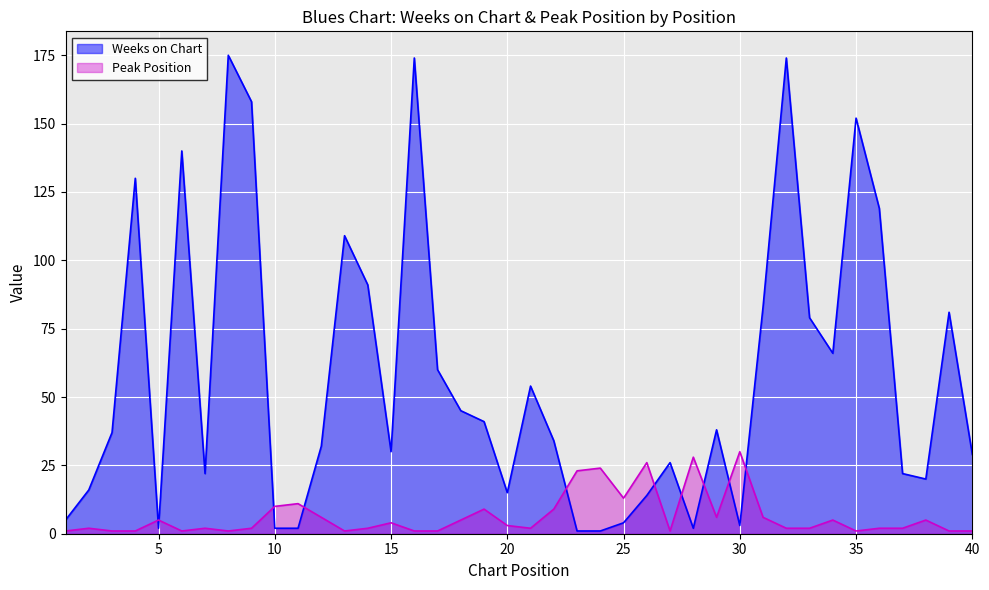

Read the Weeks on Chart value at 2.

16